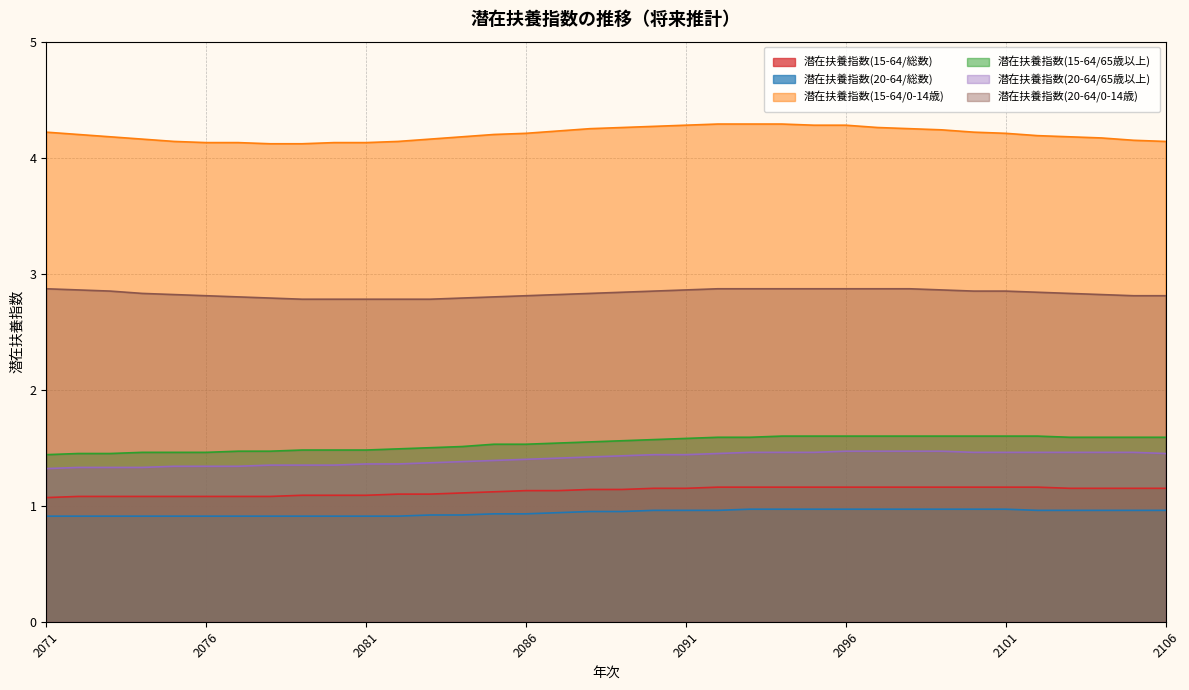

Does the chart display data point markers on the line(s)?

No